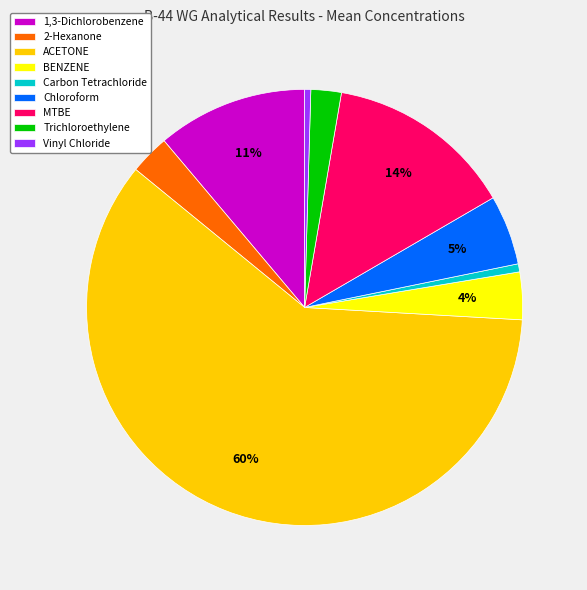

Does BENZENE account for over 50% of the chart?

No